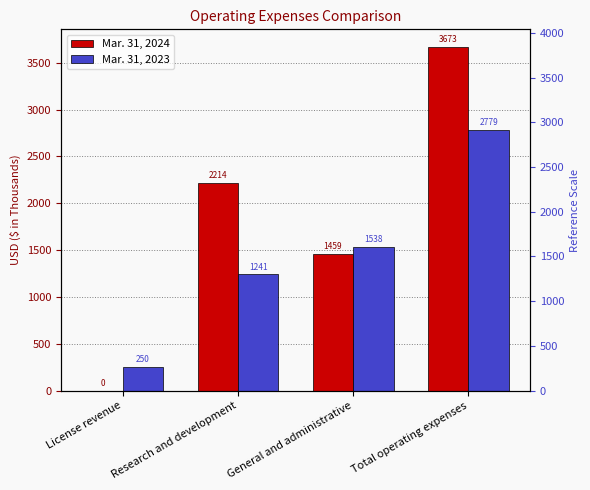

Reading left to right, what are all the values shown in this chart?

Mar. 31, 2024: License revenue=0	Research and development=2214	General and administrative=1459	Total operating expenses=3673
Mar. 31, 2023: License revenue=250	Research and development=1241	General and administrative=1538	Total operating expenses=2779